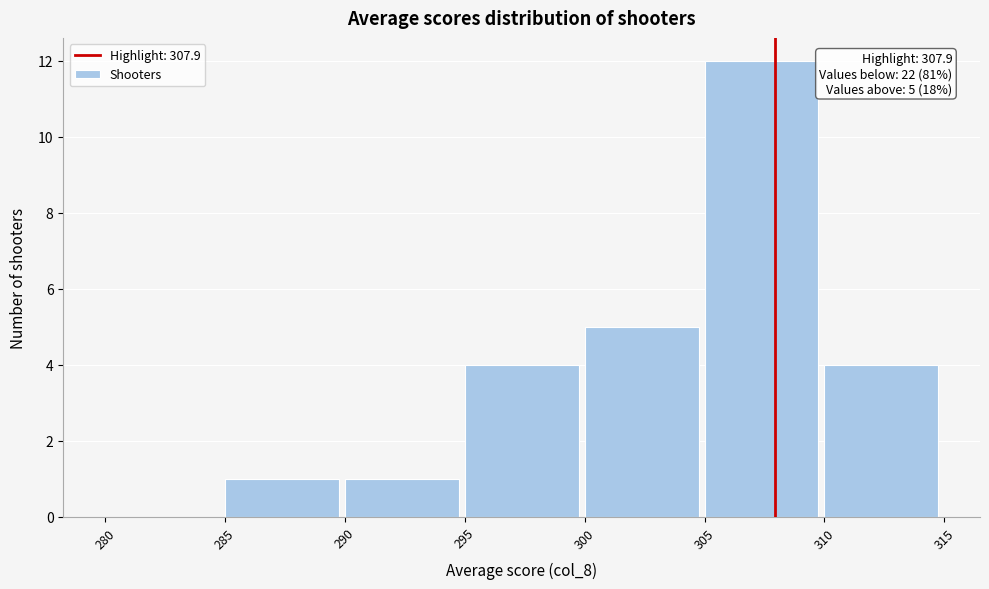

Over which range of the x-axis is the bar tallest?

305 to 310